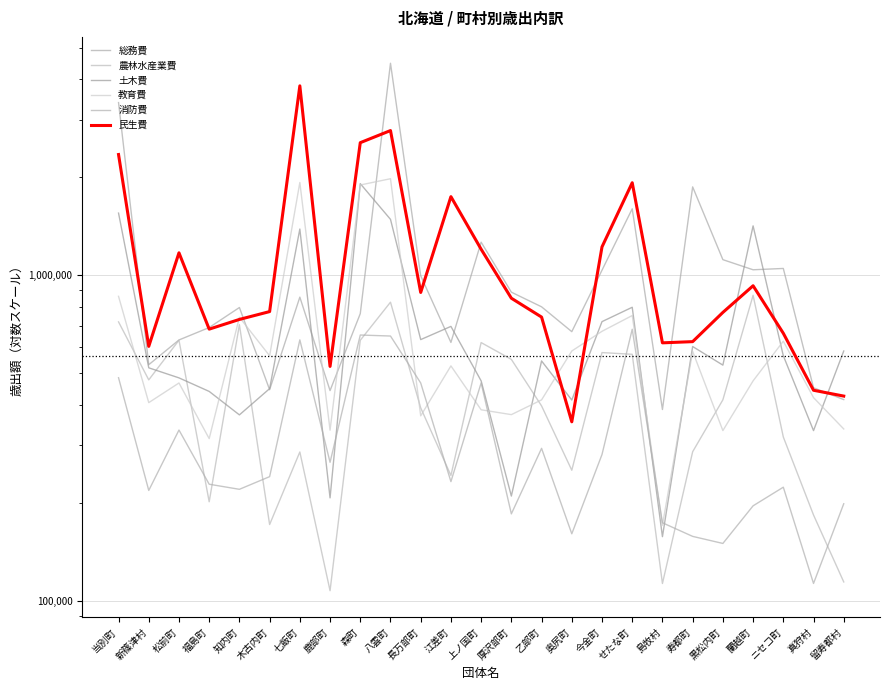

What is the spread (max minus min) of values at 八雲町?

3824412